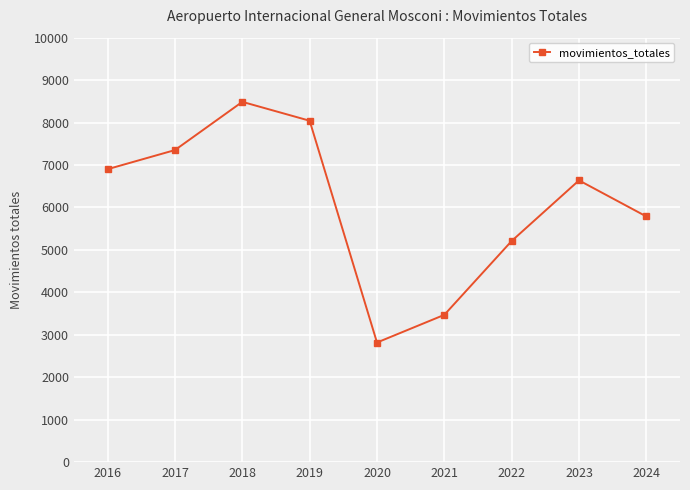

At which category does the data reach its first local valley?

2020